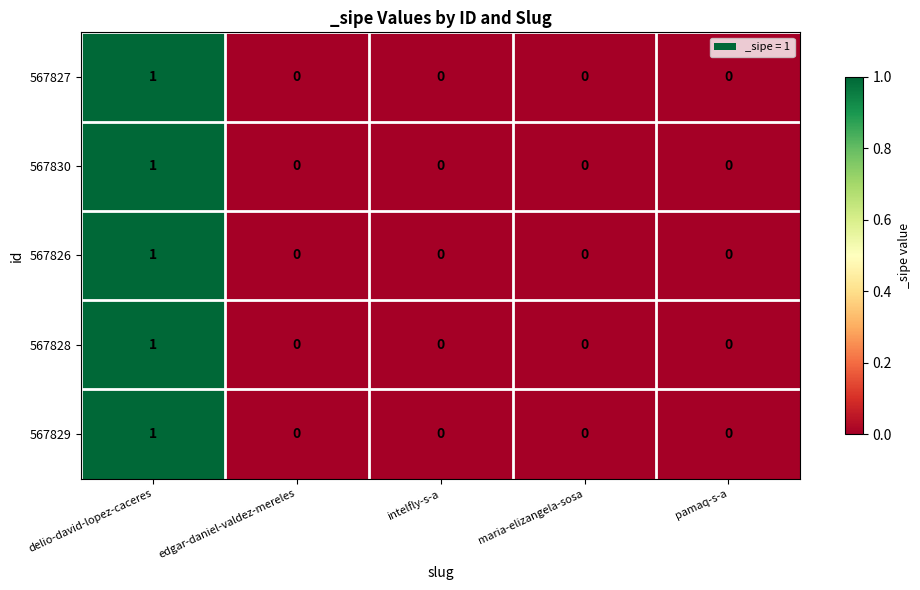

Reading left to right, list all the values displayed in this chart.

567827: delio-david-lopez-caceres=1	edgar-daniel-valdez-mereles=0	intelfly-s-a=0	maria-elizangela-sosa=0	pamaq-s-a=0
567830: delio-david-lopez-caceres=1	edgar-daniel-valdez-mereles=0	intelfly-s-a=0	maria-elizangela-sosa=0	pamaq-s-a=0
567826: delio-david-lopez-caceres=1	edgar-daniel-valdez-mereles=0	intelfly-s-a=0	maria-elizangela-sosa=0	pamaq-s-a=0
567828: delio-david-lopez-caceres=1	edgar-daniel-valdez-mereles=0	intelfly-s-a=0	maria-elizangela-sosa=0	pamaq-s-a=0
567829: delio-david-lopez-caceres=1	edgar-daniel-valdez-mereles=0	intelfly-s-a=0	maria-elizangela-sosa=0	pamaq-s-a=0